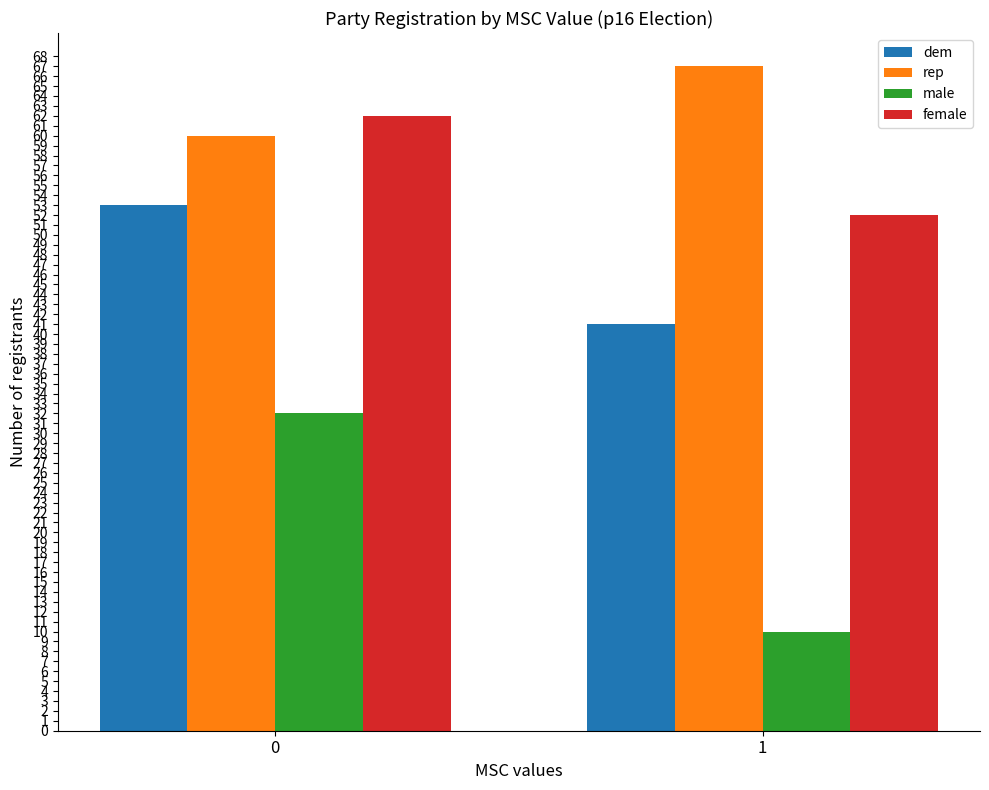

True or false: dem has a value of 53 at 0.

True